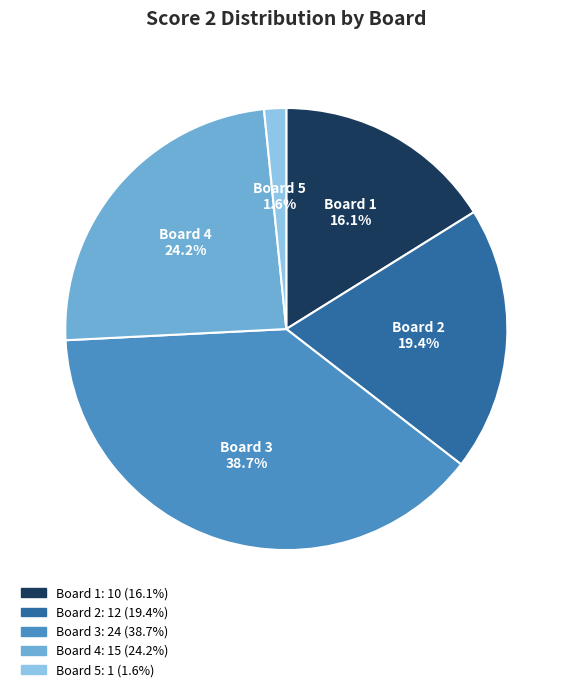

Is there a majority slice in this chart?

No